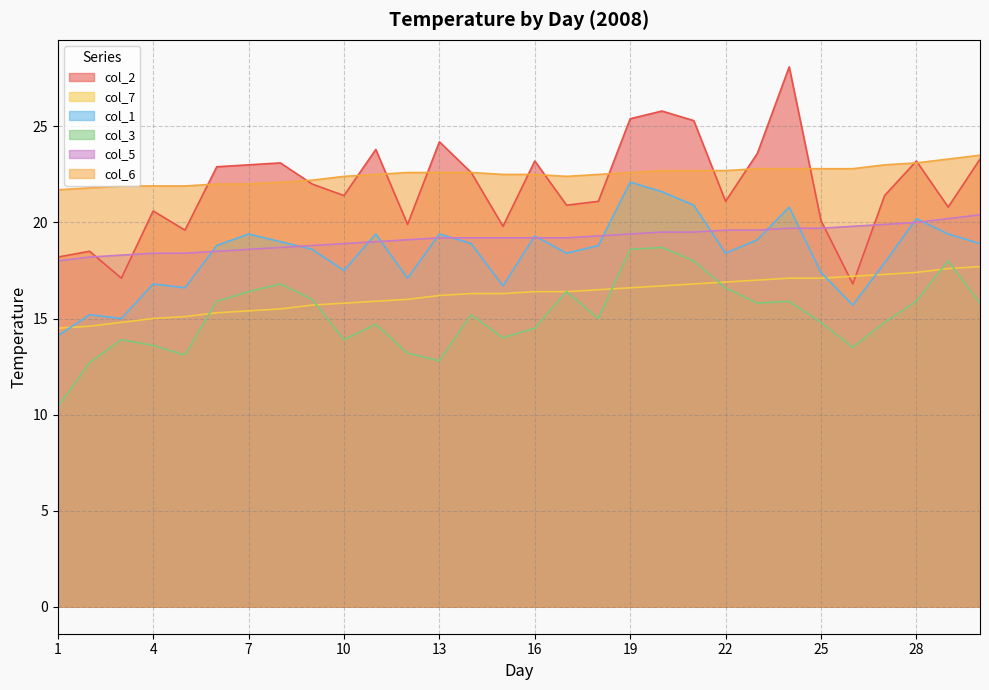

True or false: col_6 and col_7 intersect in this chart.

False